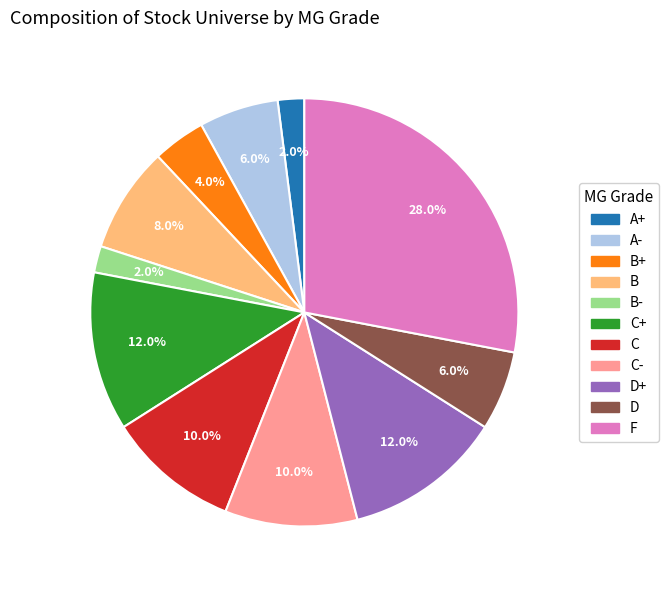

Is it true that C is 18% of the pie?

False